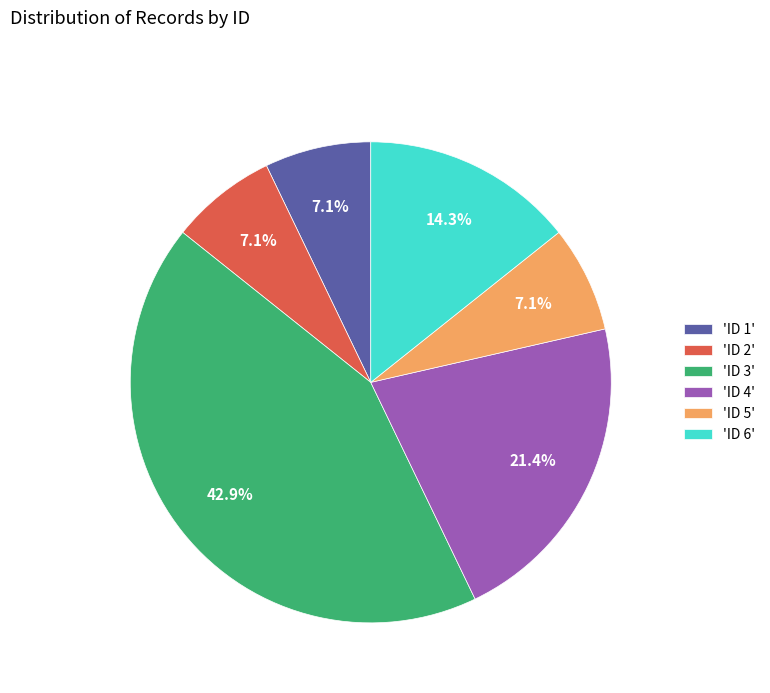

To the nearest percent, what is the average slice percentage?

17%